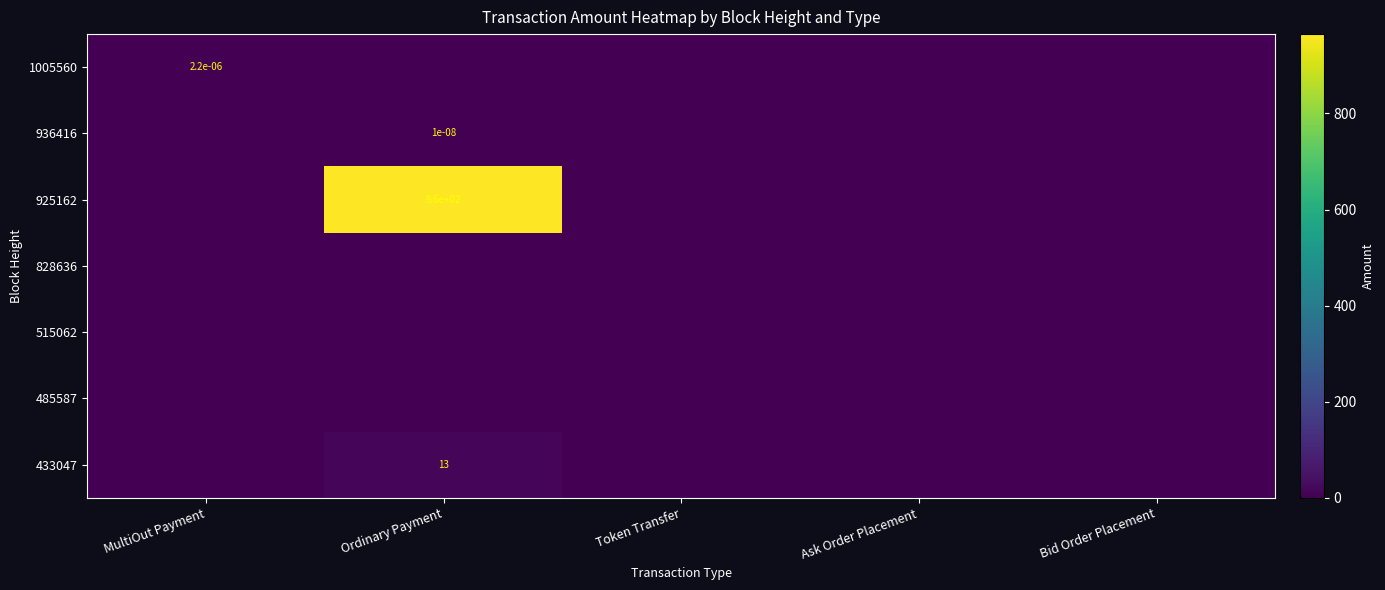

Which series has the widest spread of values?

925162